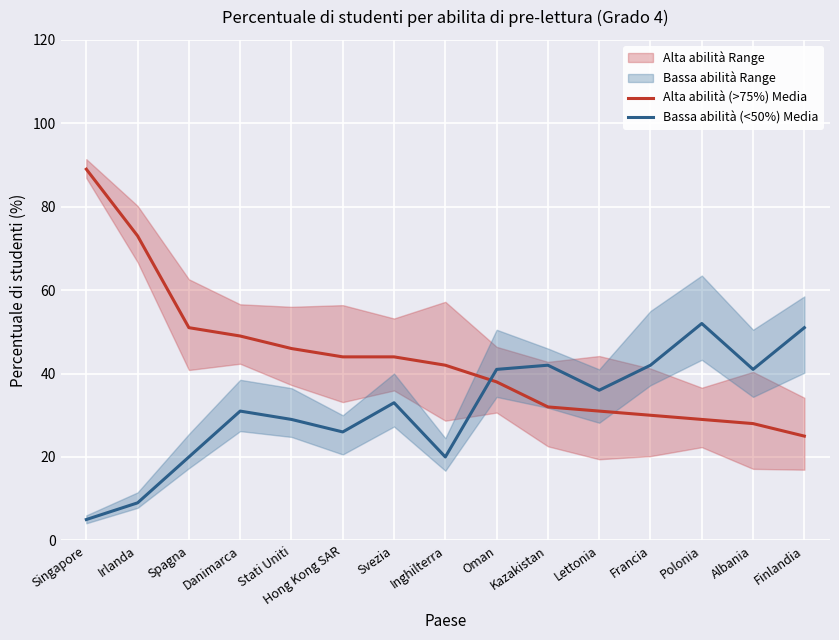

Where is Alta abilità (>75%) Media nearest to the value 57?

Spagna